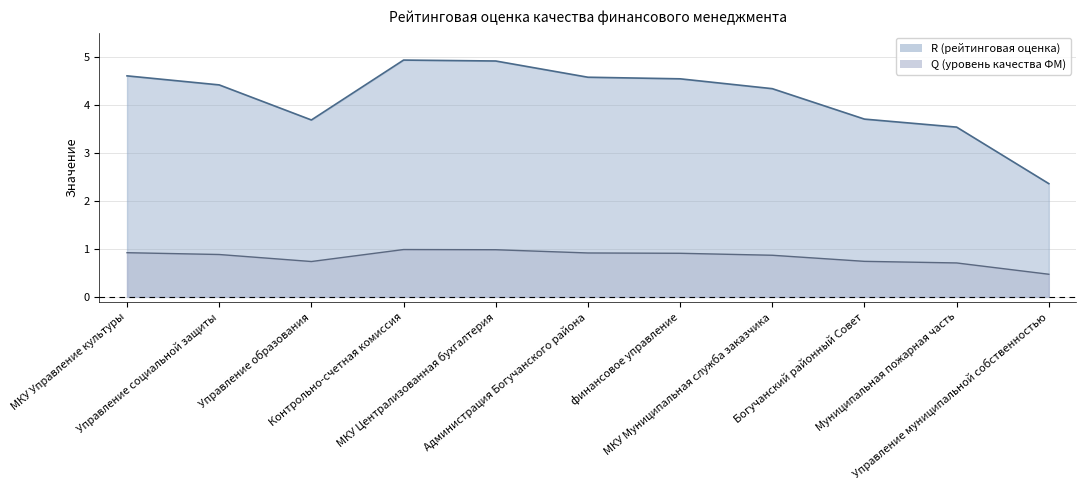

What is the sum of the Q (уровень качества ФМ) values at МКУ Управление культуры and Богучанский районный Совет?

1.7